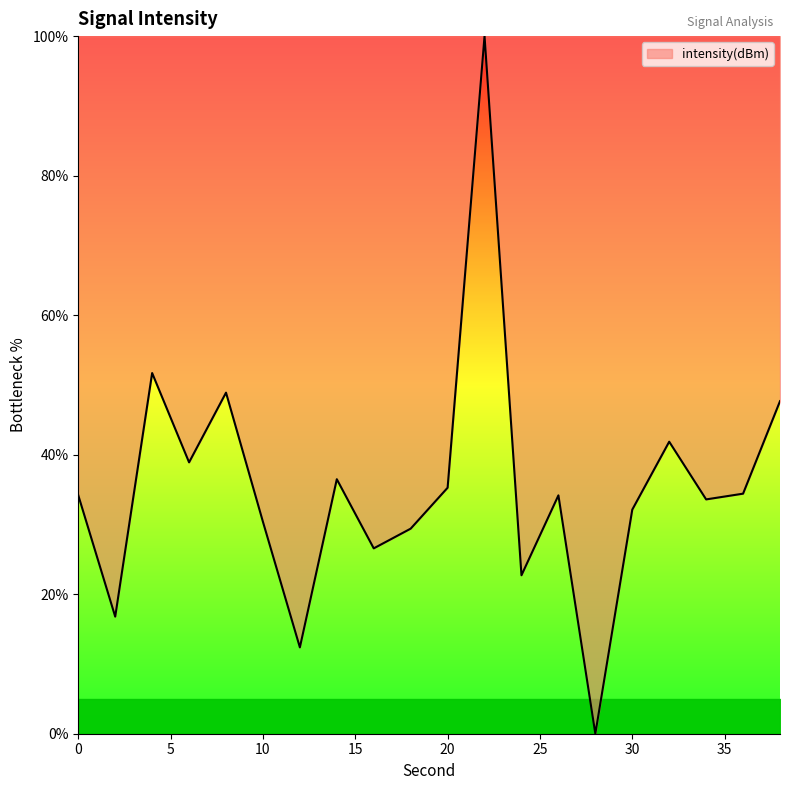

What is the maximum value shown in the chart?

100.0